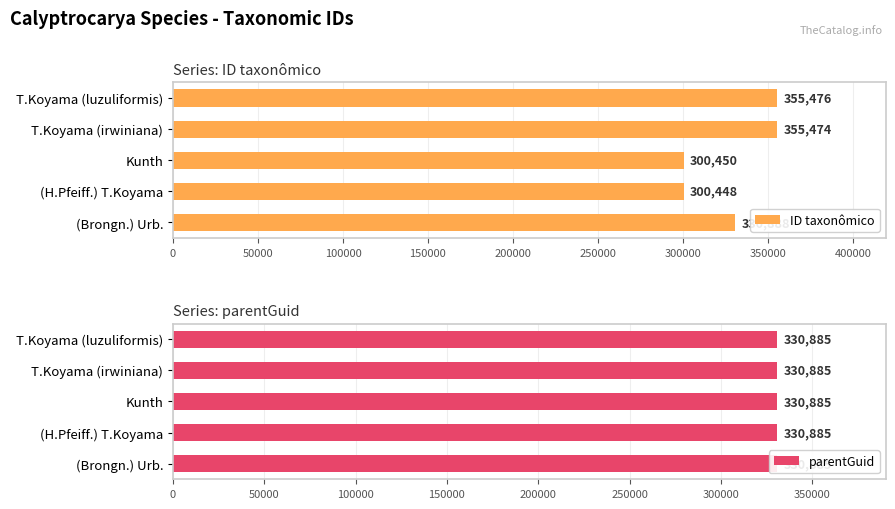

Rank the series by their average value, from lowest to highest.

parentGuid, ID taxonômico